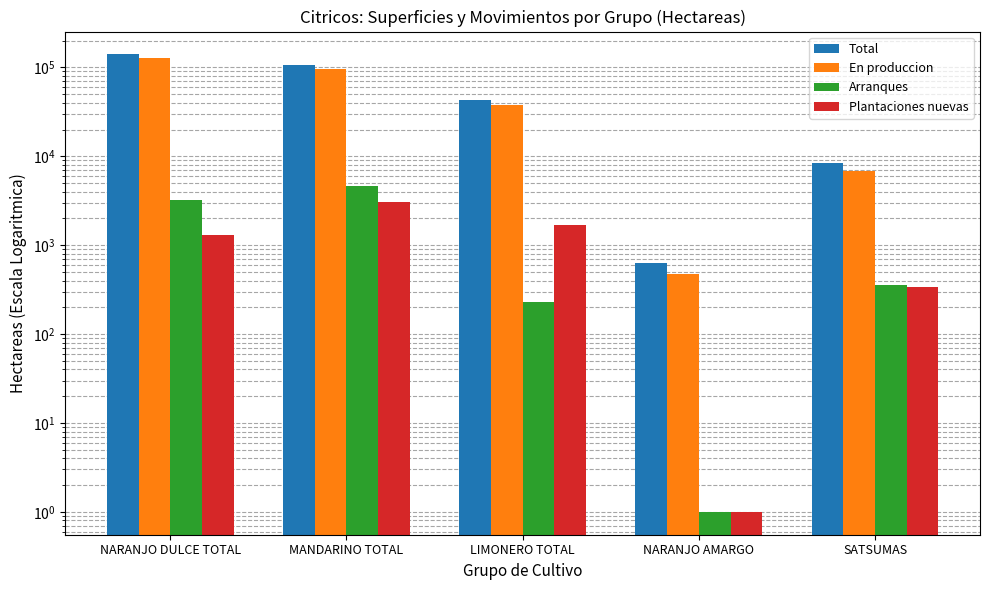

How many bars are there in total?

20